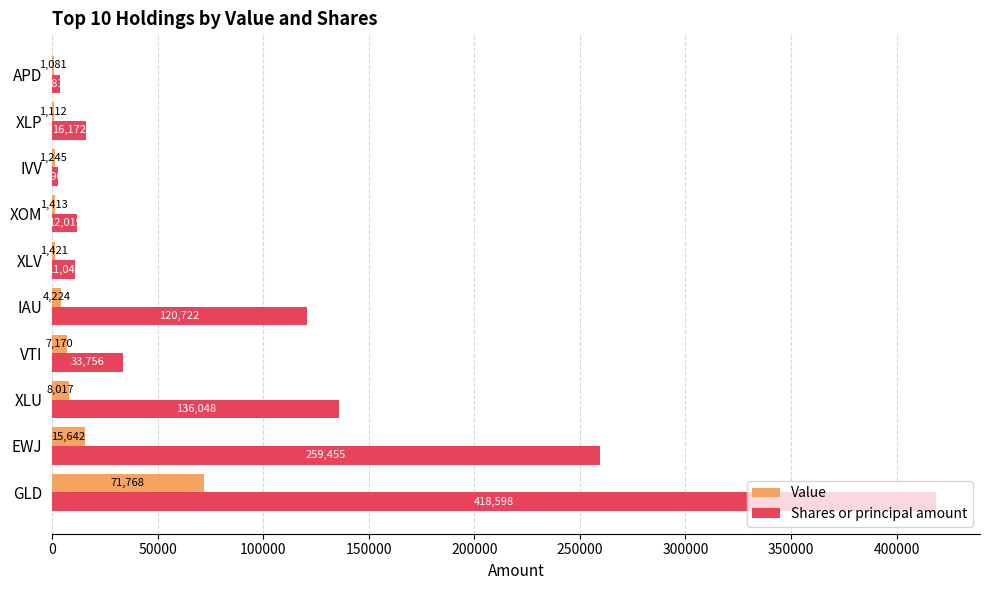

Count the number of data series in this chart.

2